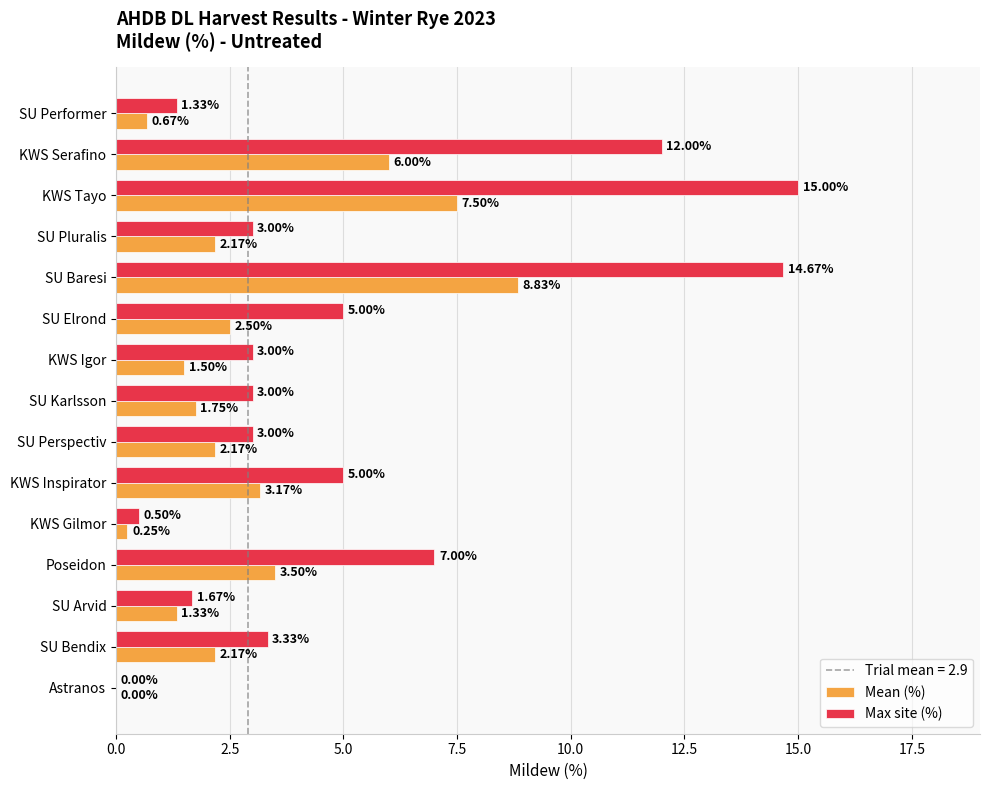

Which category has the highest value in the Max site (%) series?

KWS Tayo